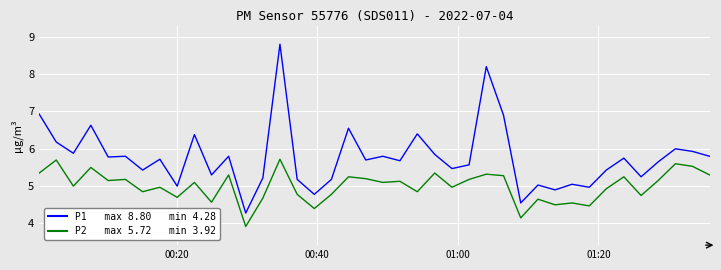

What is the greatest value displayed?

8.8